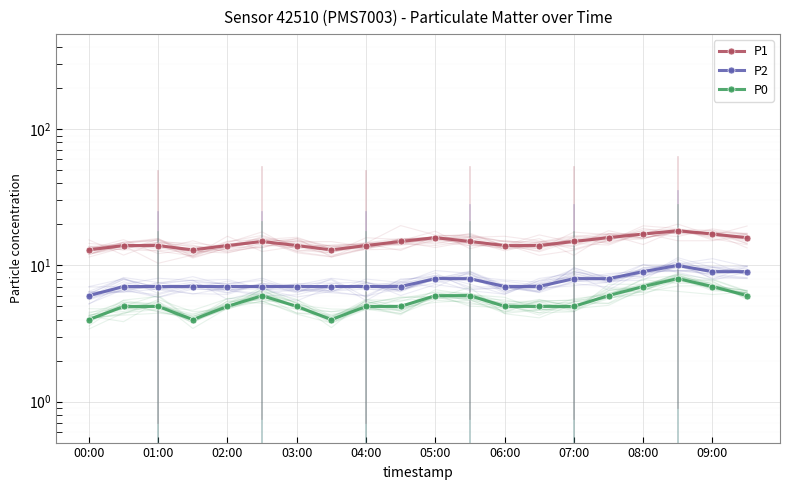

True or false: P0 and P1 intersect in this chart.

False